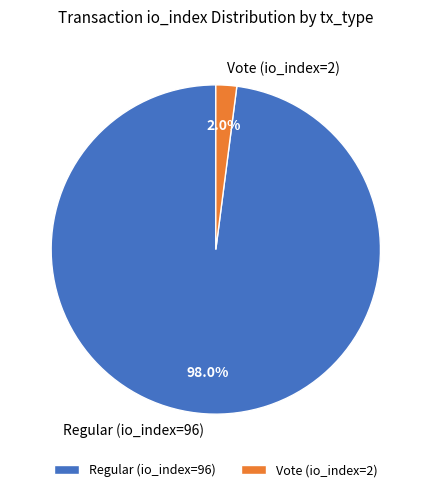

What portion of the pie excludes Regular (io_index=96)?

2.0%